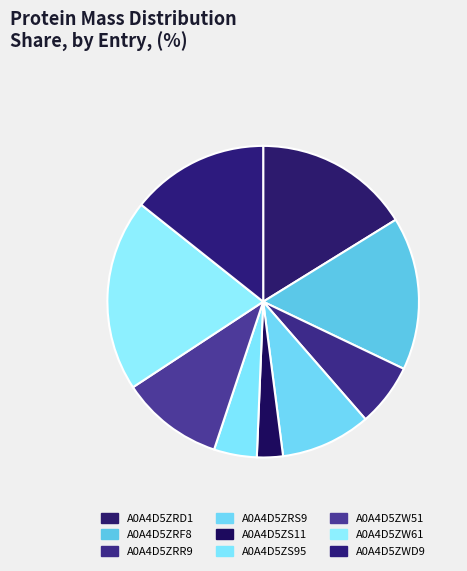

Which category has the smallest portion of the pie?

A0A4D5ZS11